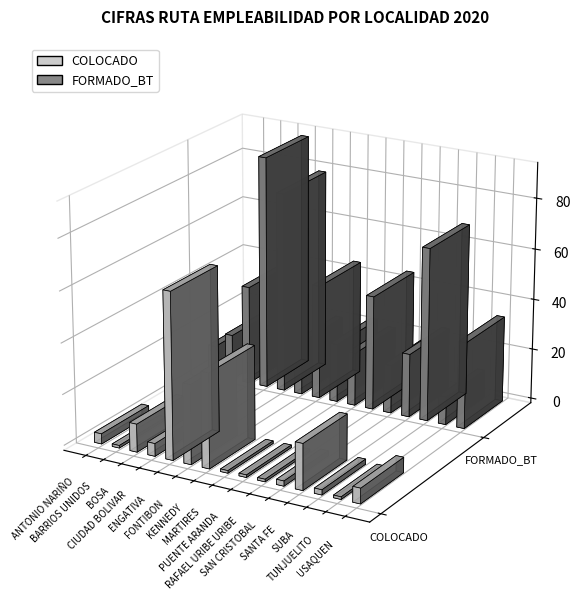

What is the total value across all series at SANTA FE?

43